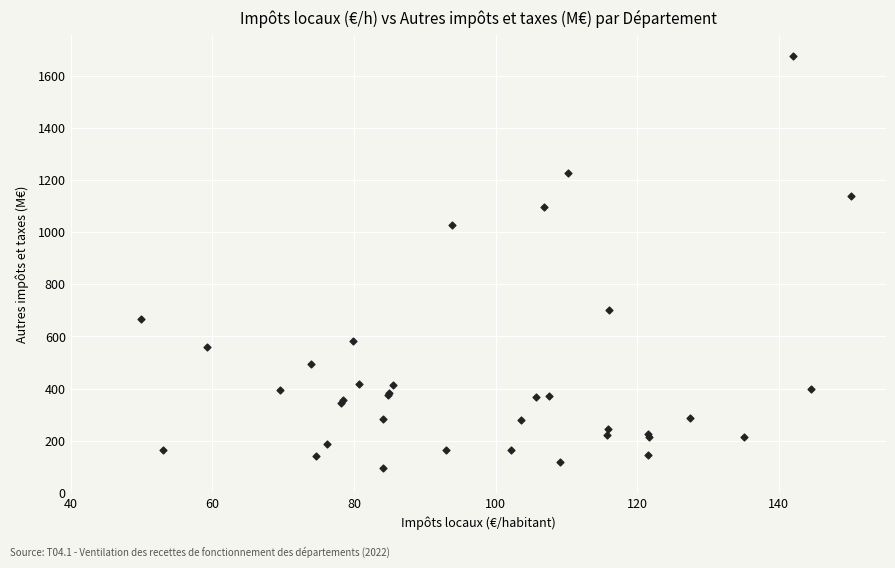

What Y value in the scatter plot is closest to 887?

1028.2